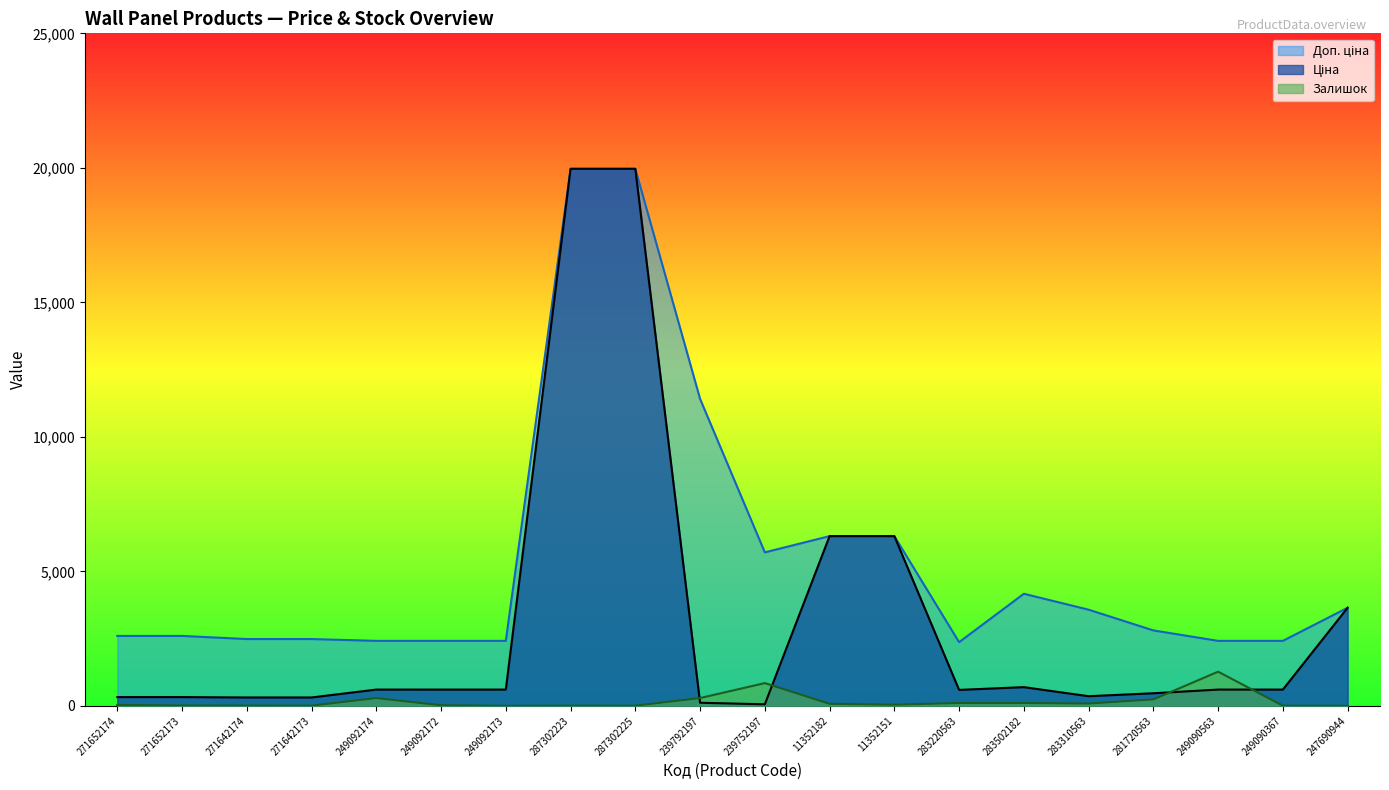

Which series has the widest spread of values?

Ціна